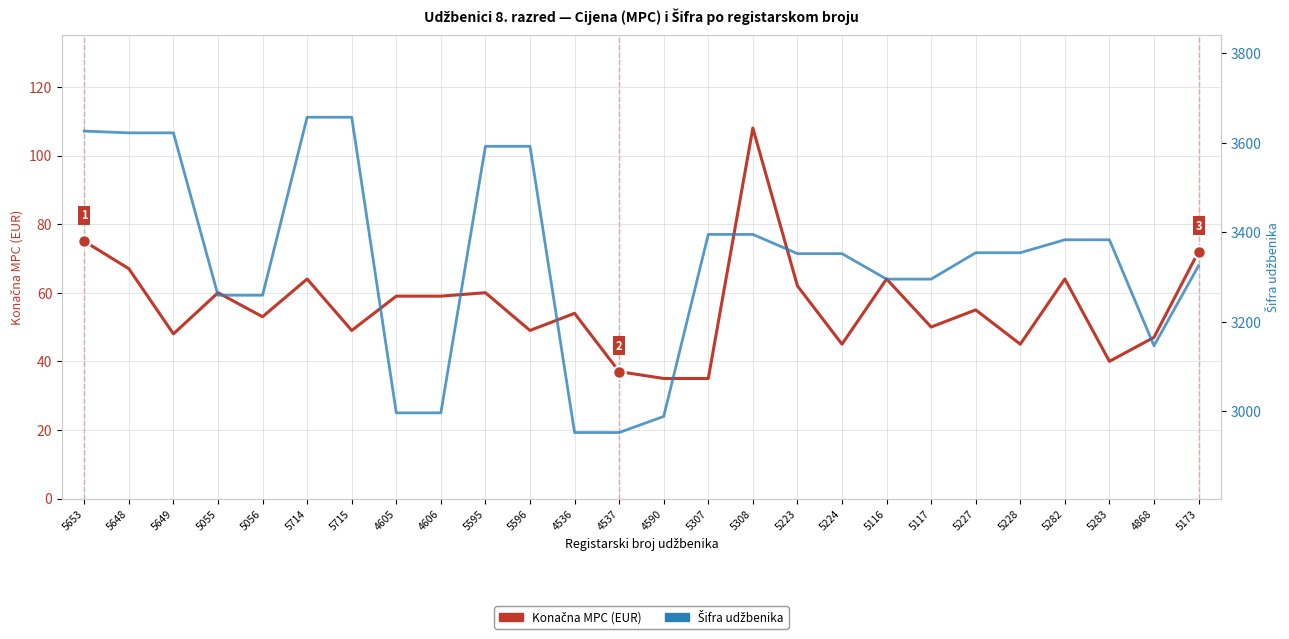

Which category has the highest value across all series?

5714